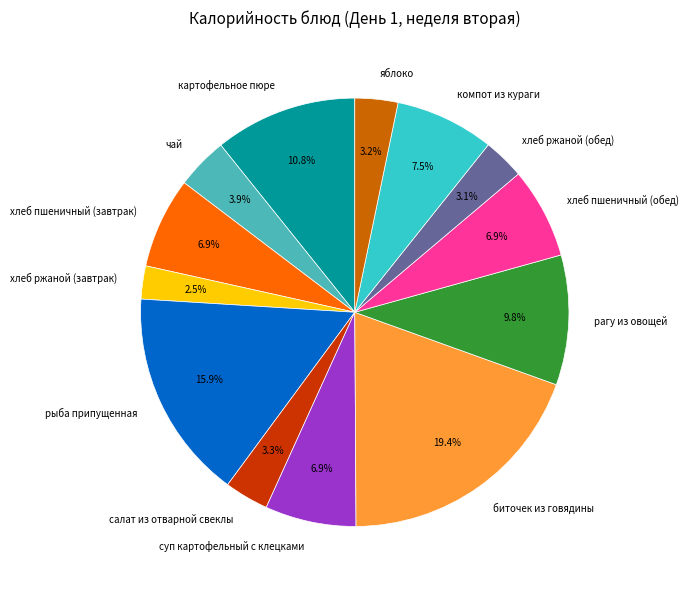

True or false: картофельное пюре accounts for 11% of the total.

True